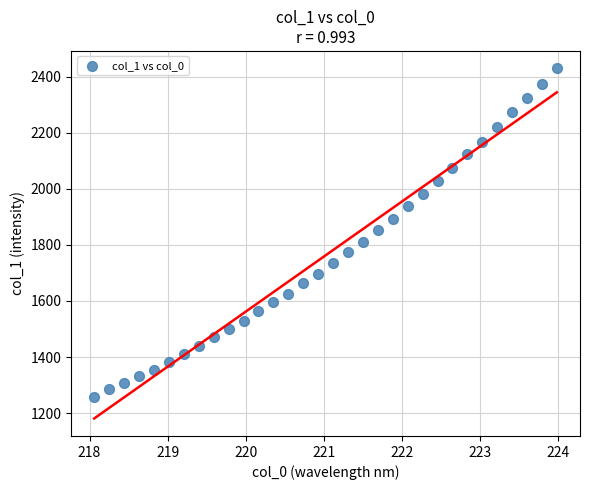

What is the range of Y values (max minus min)?

1169.6